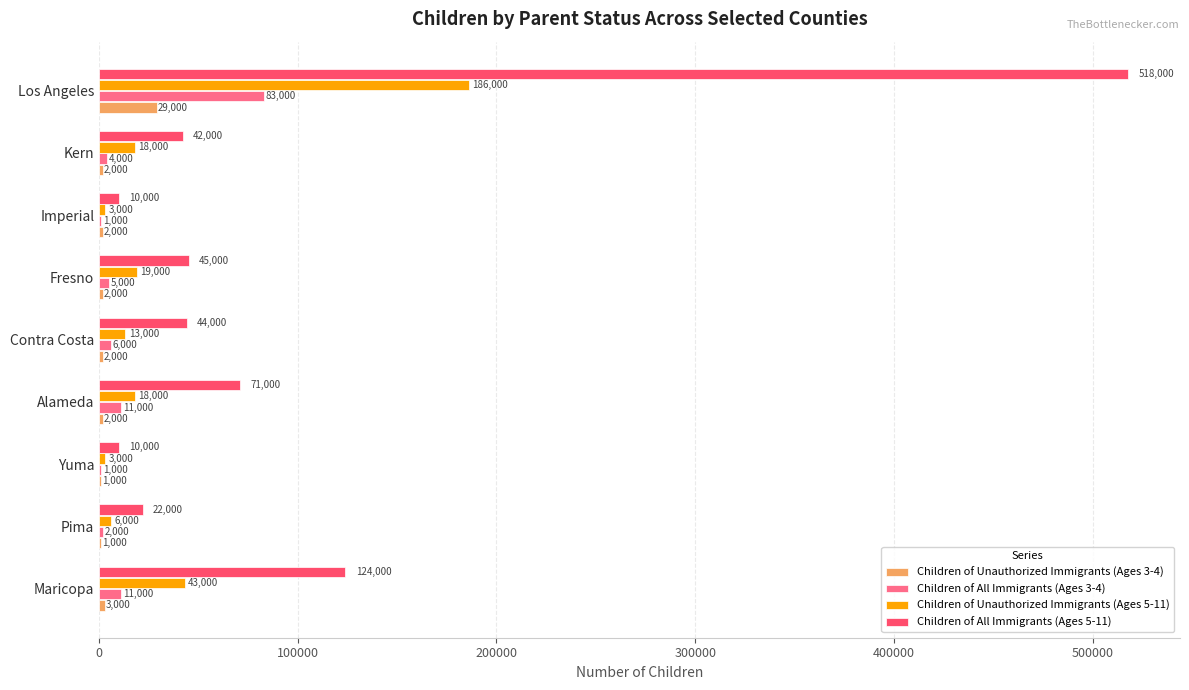

True or false: Children of All Immigrants (Ages 3-4) has a value of 138175 at Los Angeles.

False